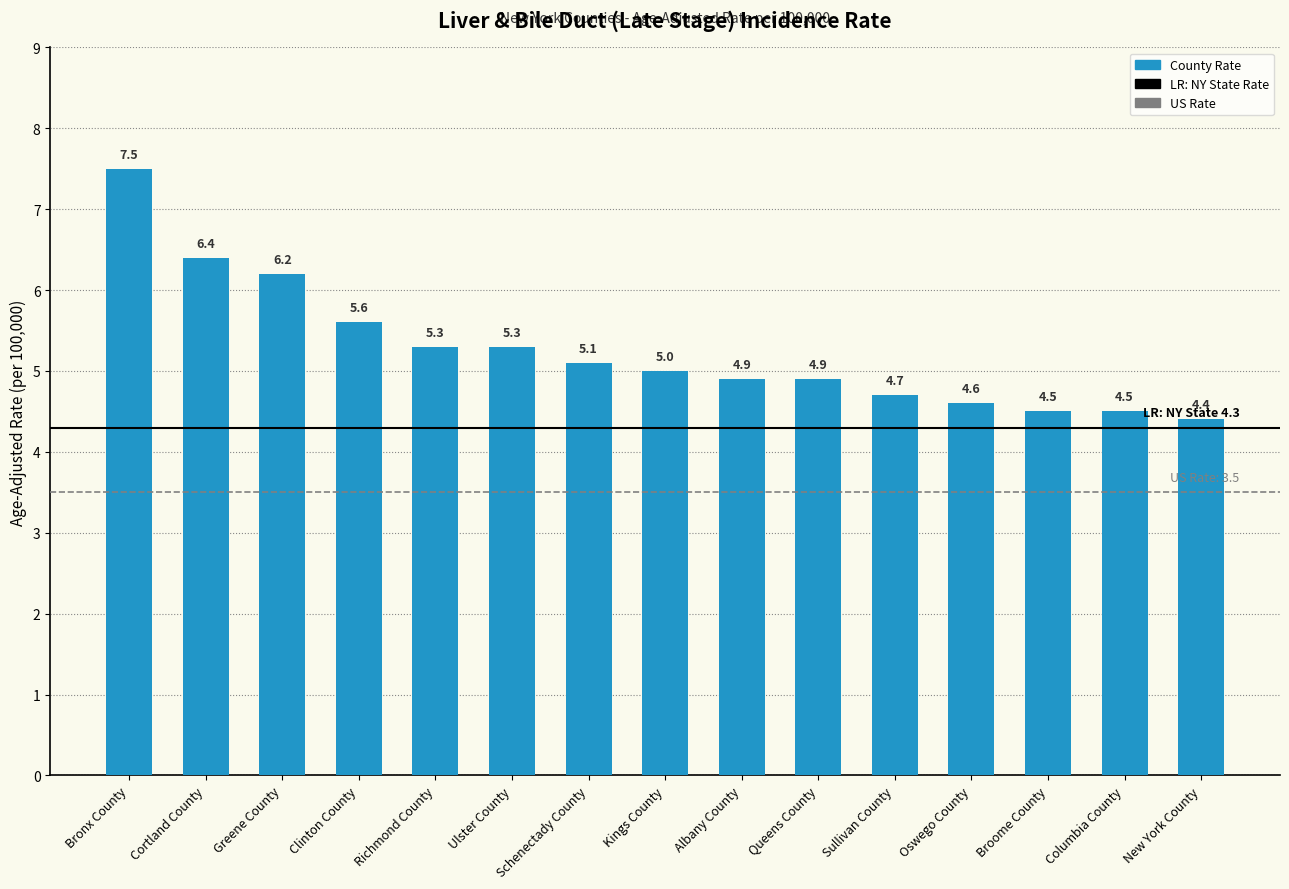

What is the label of the 12th bar from the right?

Clinton County